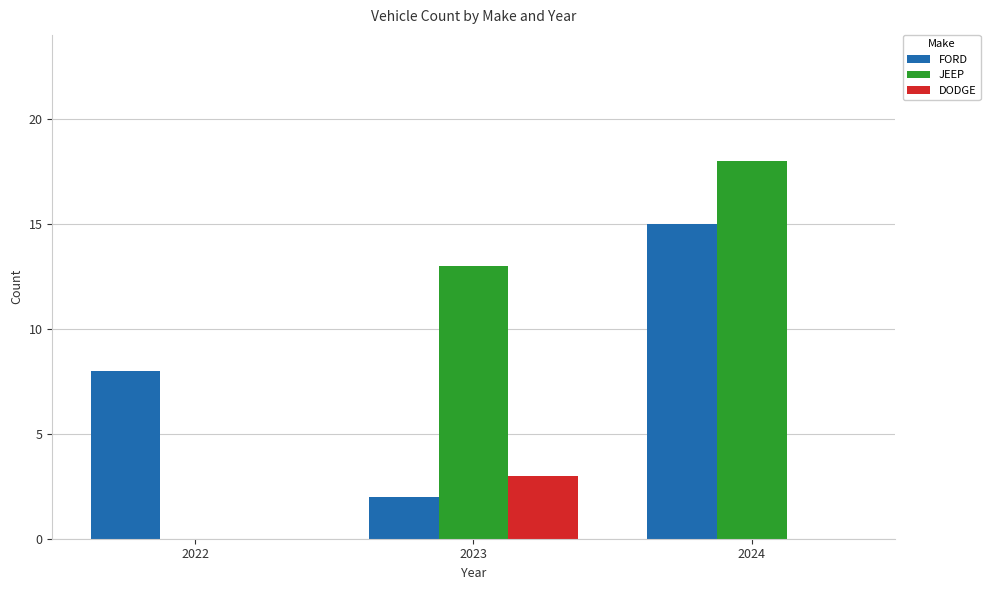

Which label corresponds to the largest value in the chart?

2024